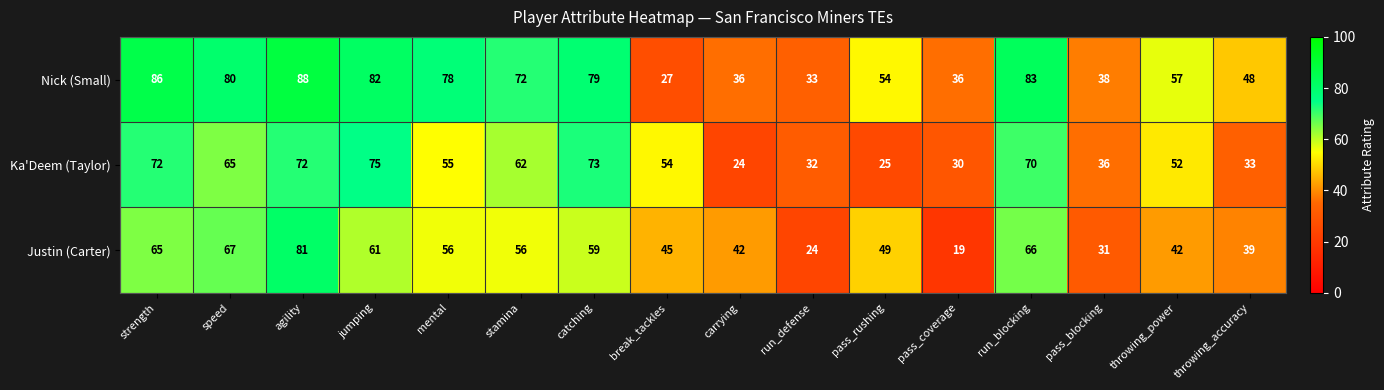

Rank the series at throwing_power from highest to lowest value.

Nick (Small), Ka'Deem (Taylor), Justin (Carter)